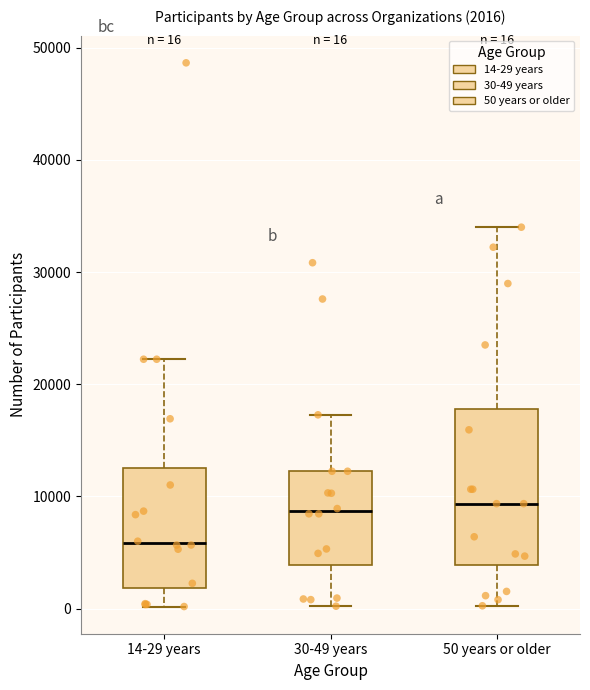

Comparing the boxes themselves (not the whiskers), which one is the tallest?

50 years or older